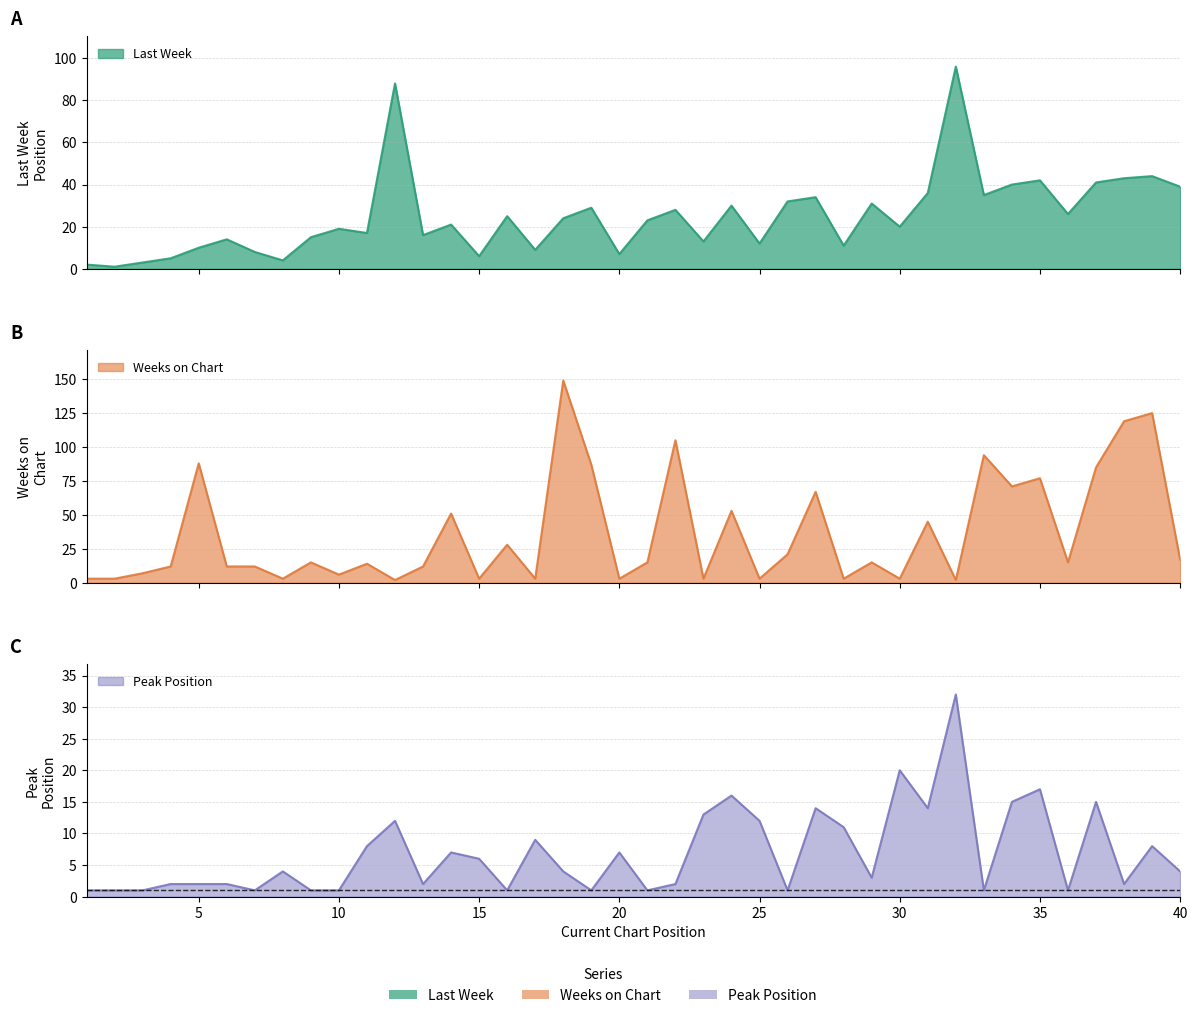

True or false: Peak Position has a value of 2 at 2.

False